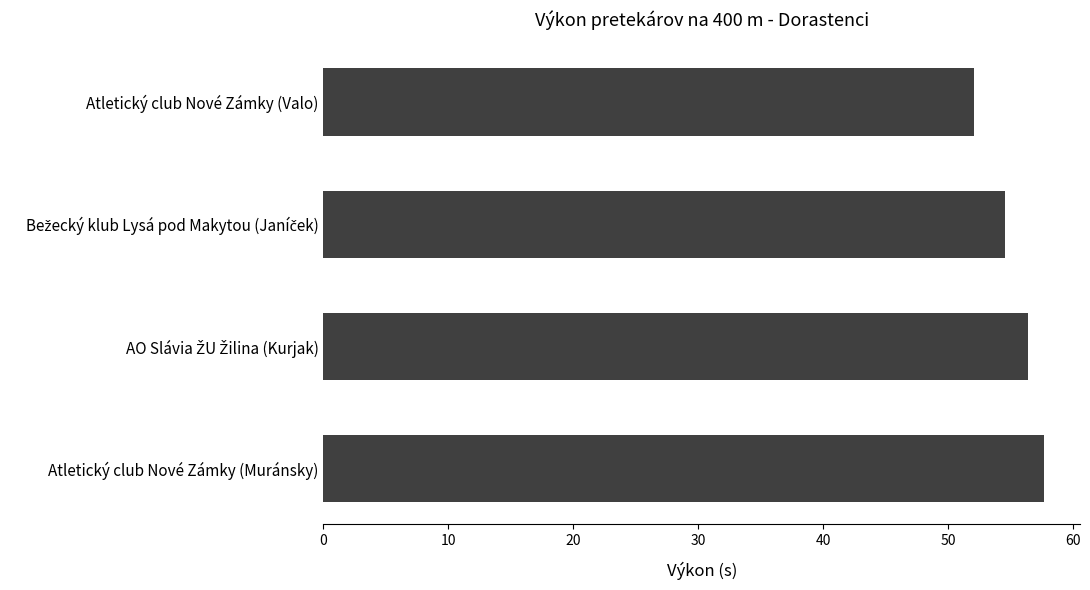

True or false: the data shows 52.1 at Atletický club Nové Zámky (Valo).

True